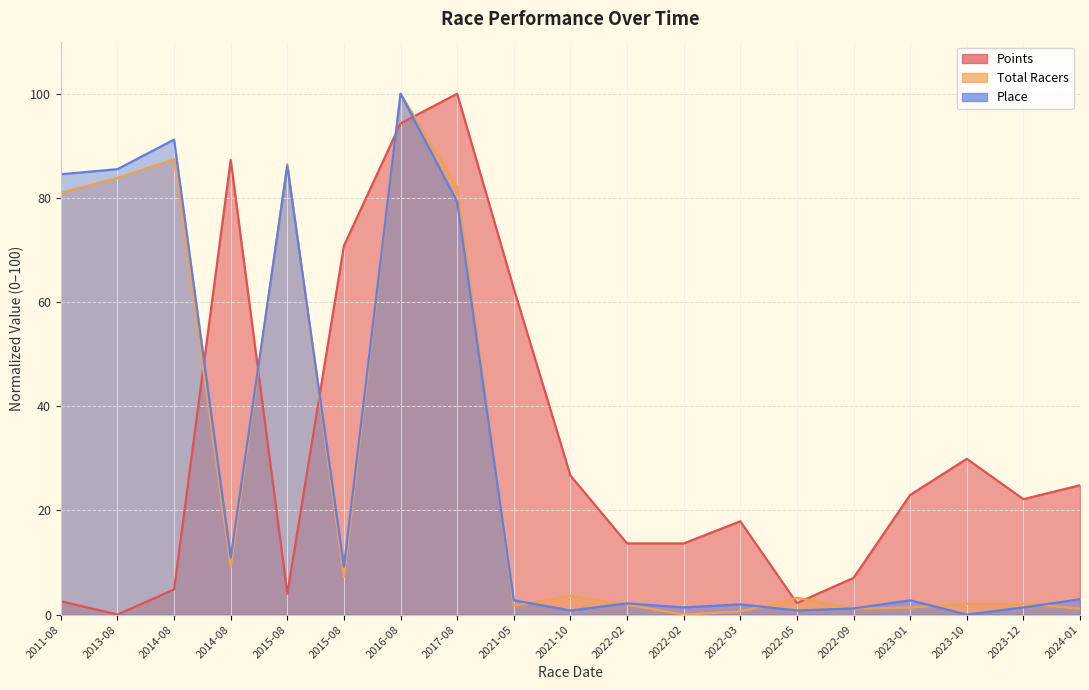

What is the total value across all series at 2011-08?

168.1